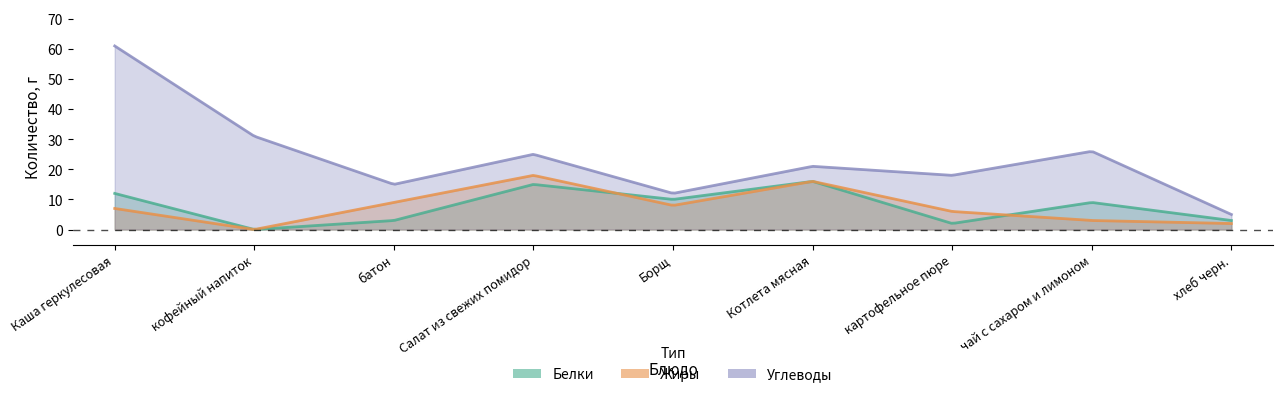

Reading left to right, extract all data points from this chart.

Белки: Каша геркулесовая=12	кофейный напиток=0	батон=3	Салат из свежих помидор=15	Борщ=10	Котлета мясная=16	картофельное пюре=2	чай с сахаром и лимоном=9	хлеб черн.=3
Жиры: Каша геркулесовая=7	кофейный напиток=0	батон=9	Салат из свежих помидор=18	Борщ=8	Котлета мясная=16	картофельное пюре=6	чай с сахаром и лимоном=3	хлеб черн.=2
Углеводы: Каша геркулесовая=61	кофейный напиток=31	батон=15	Салат из свежих помидор=25	Борщ=12	Котлета мясная=21	картофельное пюре=18	чай с сахаром и лимоном=26	хлеб черн.=5